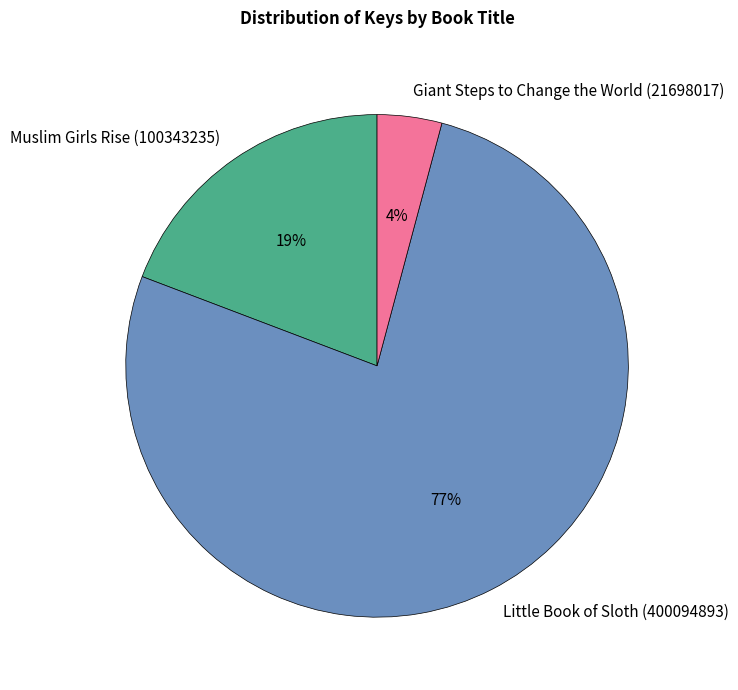

Combined, do Giant Steps to Change the World (21698017) and Little Book of Sloth (400094893) account for over 50%?

Yes